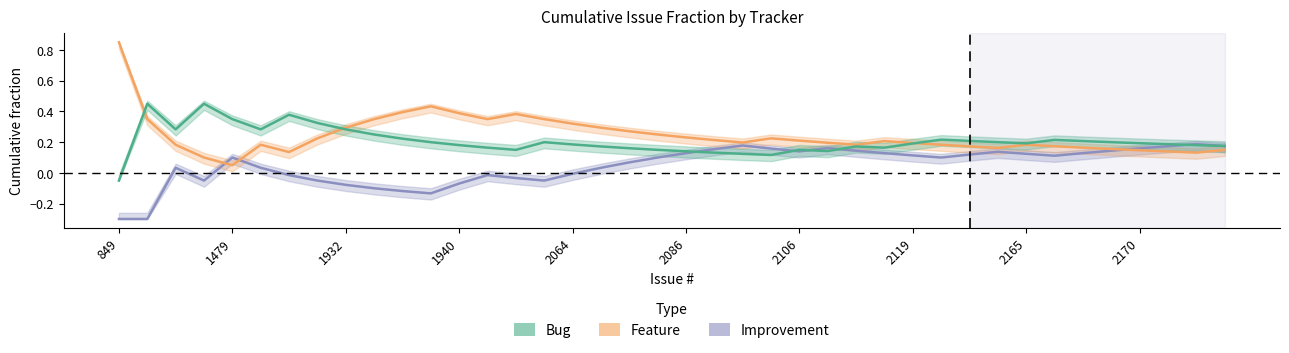

What is the smallest value displayed?

-0.3